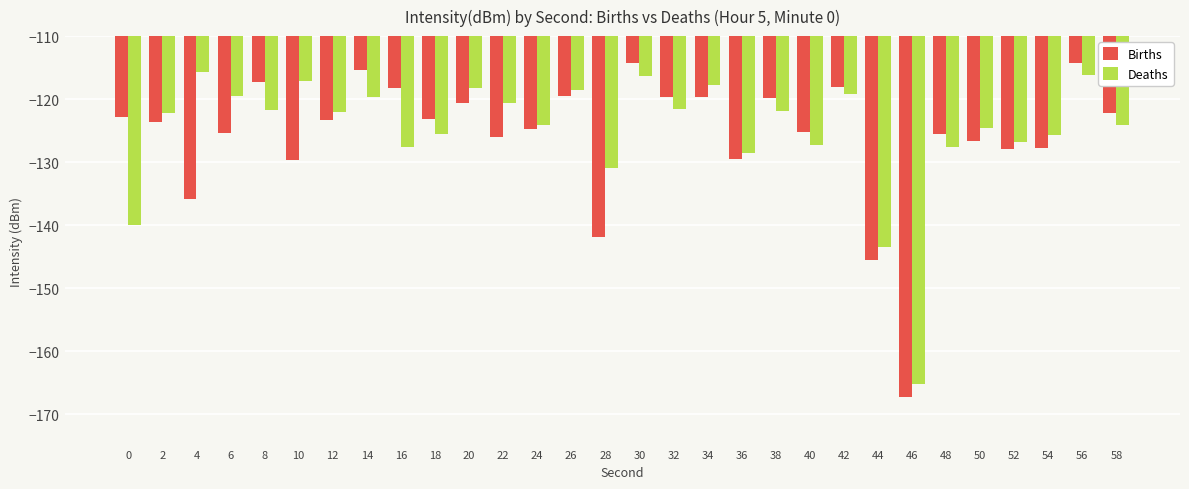

What is the difference between the maximum and minimum values in the Deaths series?

49.6